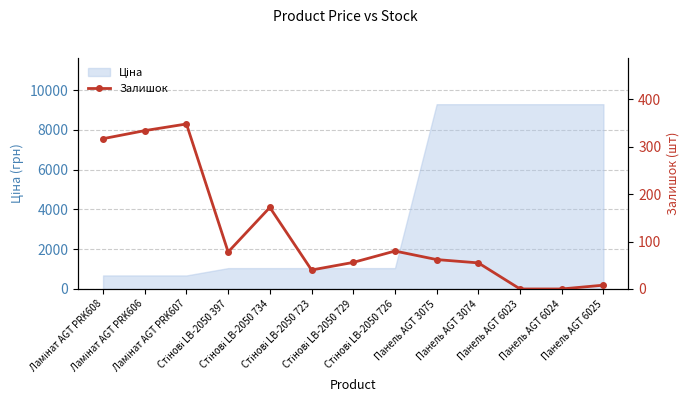

True or false: the data has more than 0 interior local peaks.

True